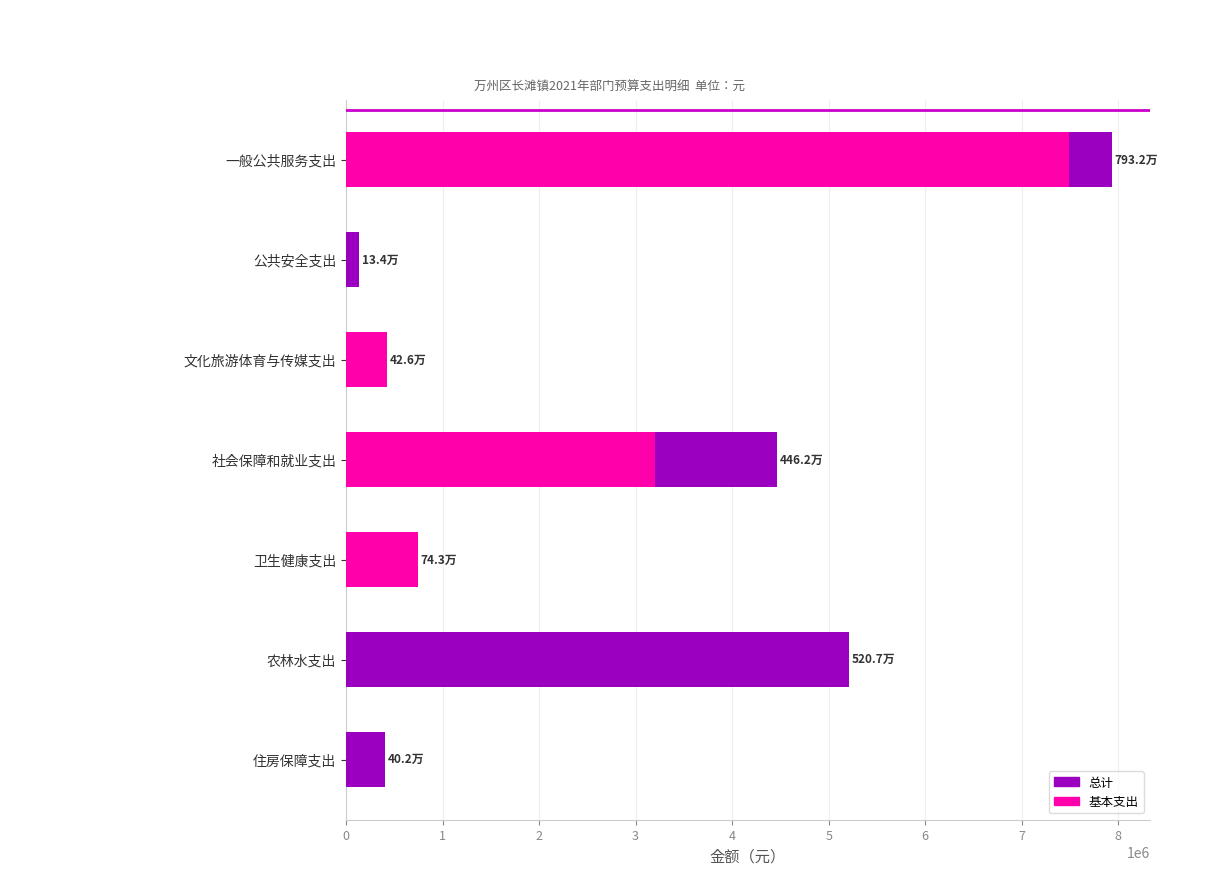

What is the greatest value displayed?

7931575.0